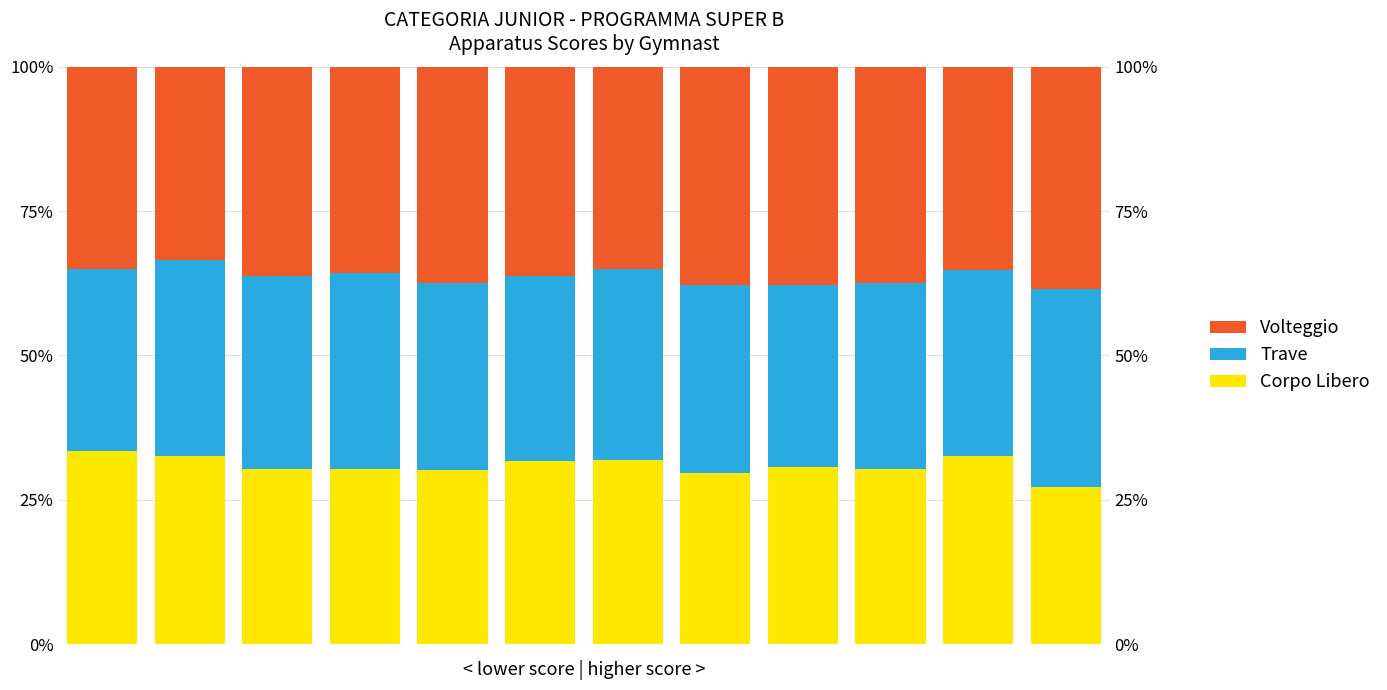

How many categories are shown in the chart?

12